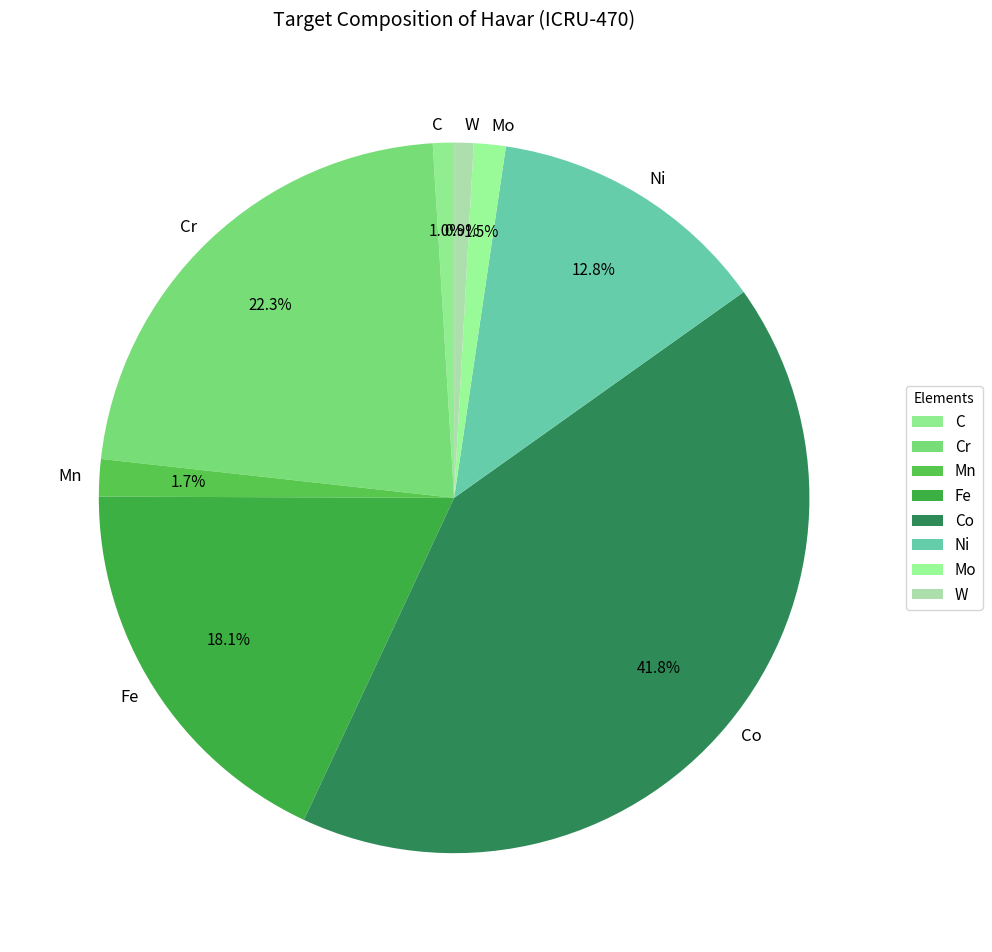

Is it true that Co is 50% of the pie?

False